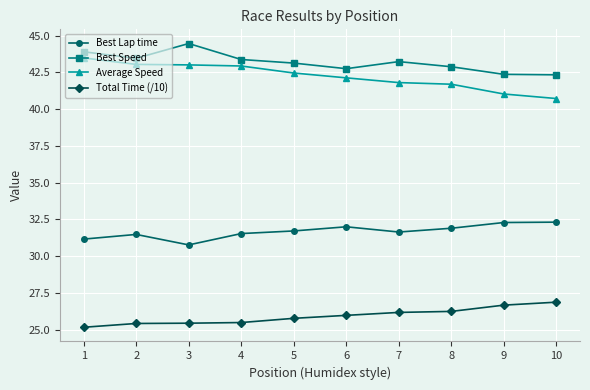

What is the smallest value displayed?

25.2